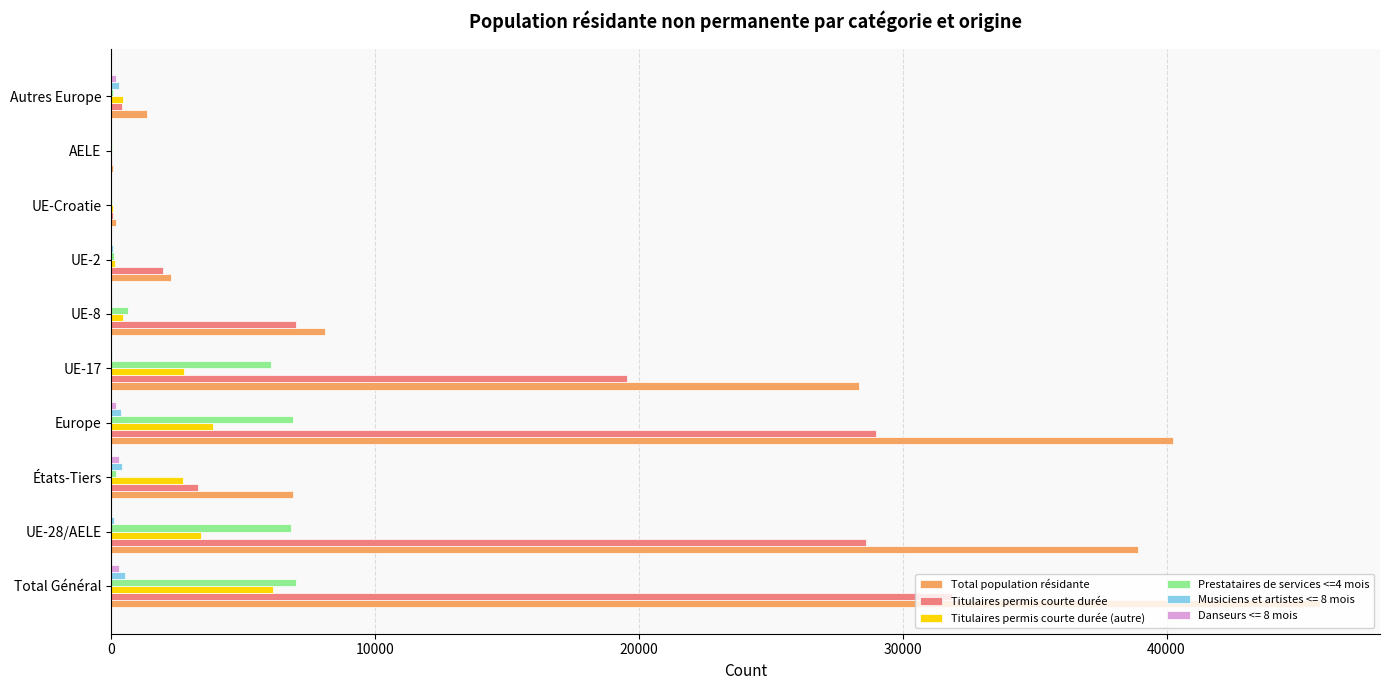

What is the highest value of the Titulaires permis courte durée series?

31871